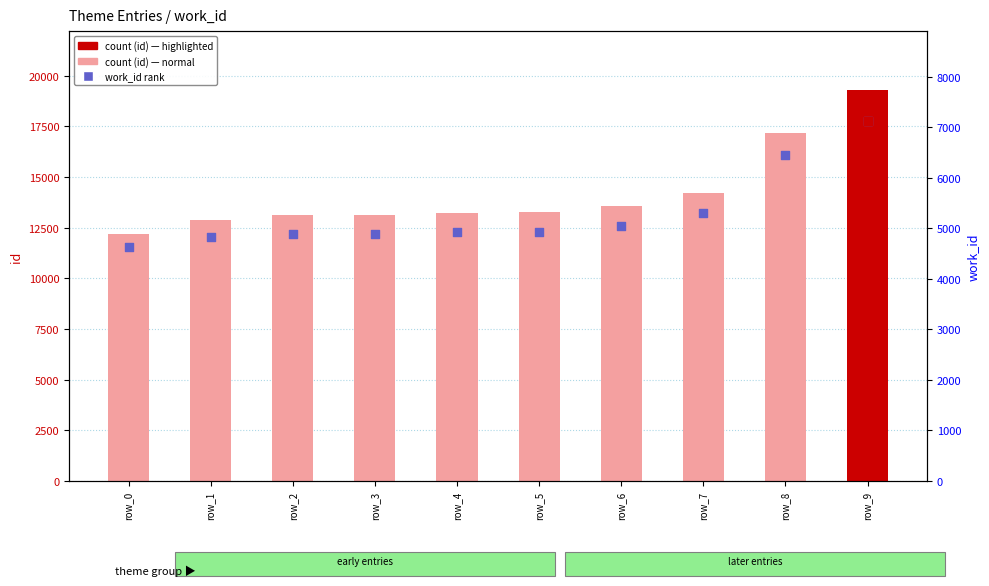

Which series reaches the maximum Y coordinate?

count (id)